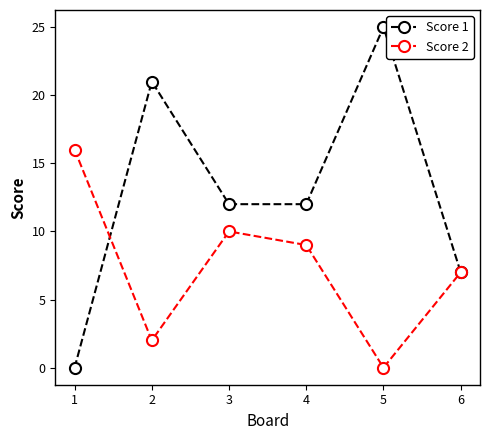

How many interior local peaks does the Score 2 series have?

1